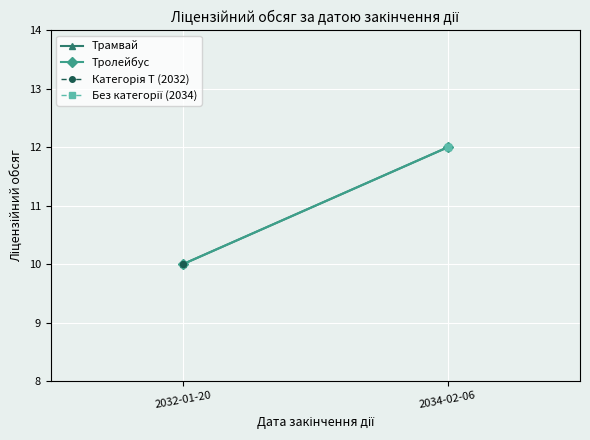

How many Тролейбус values are between 10 and 12?

2